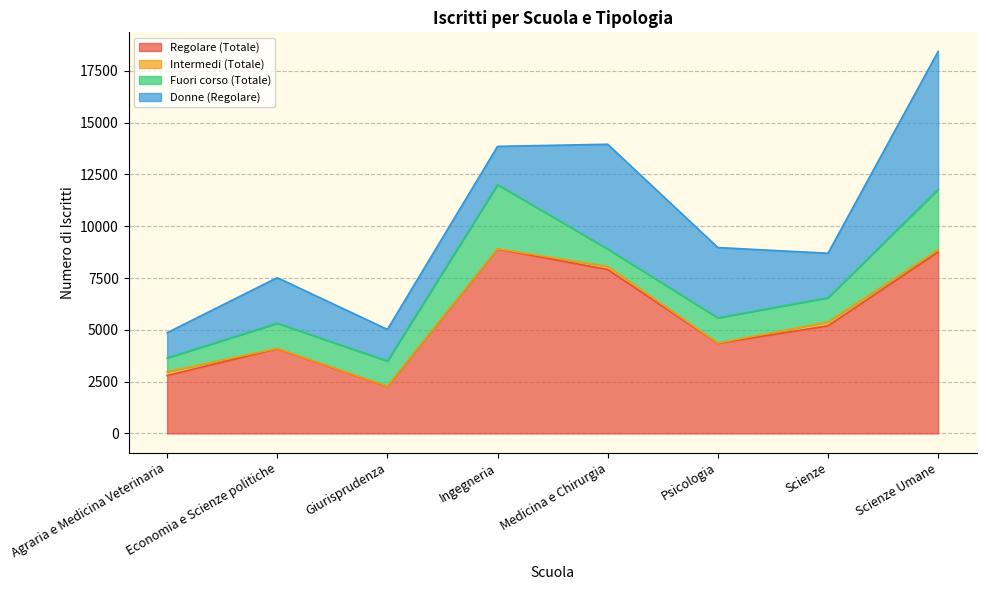

What is the value of the Fuori corso (Totale) point at the 7th from the left?

1168